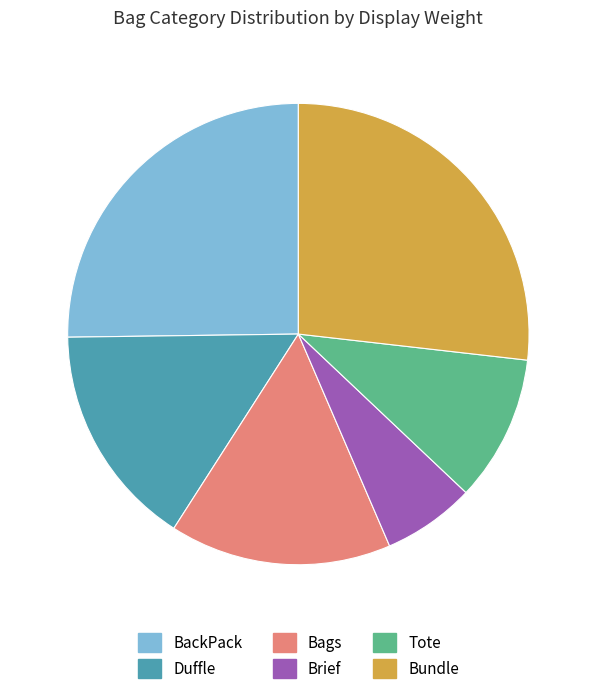

Is Tote the majority of the pie?

No